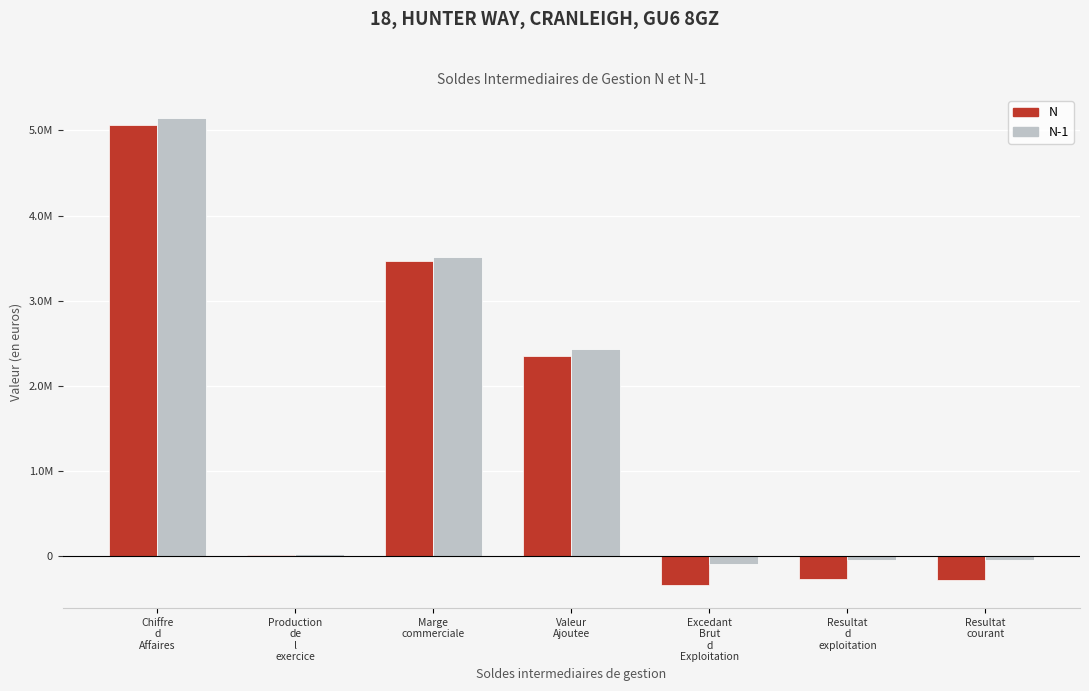

What are all the series names shown in the legend?

N, N-1